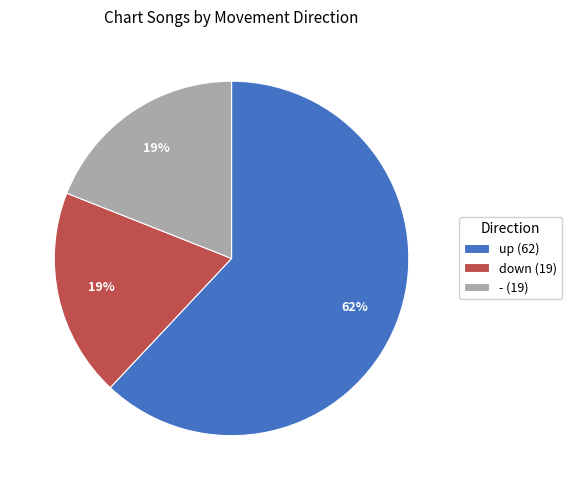

Does any single category account for the majority?

Yes